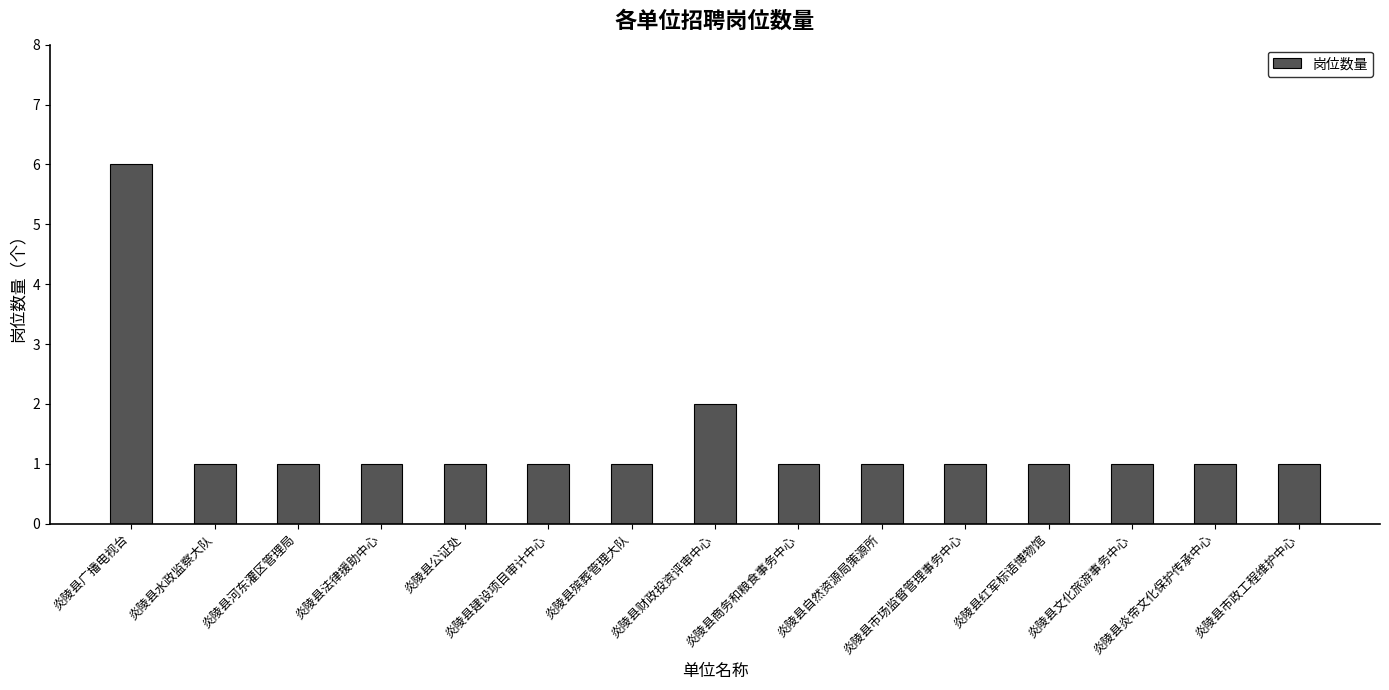

The value at 炎陵县炎帝文化保护传承中心 is 1. True or false?

True